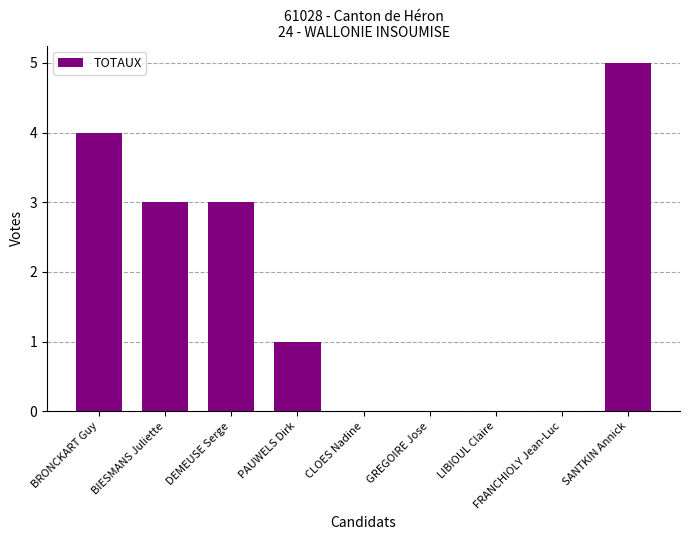

How many distinct data groups are displayed?

1